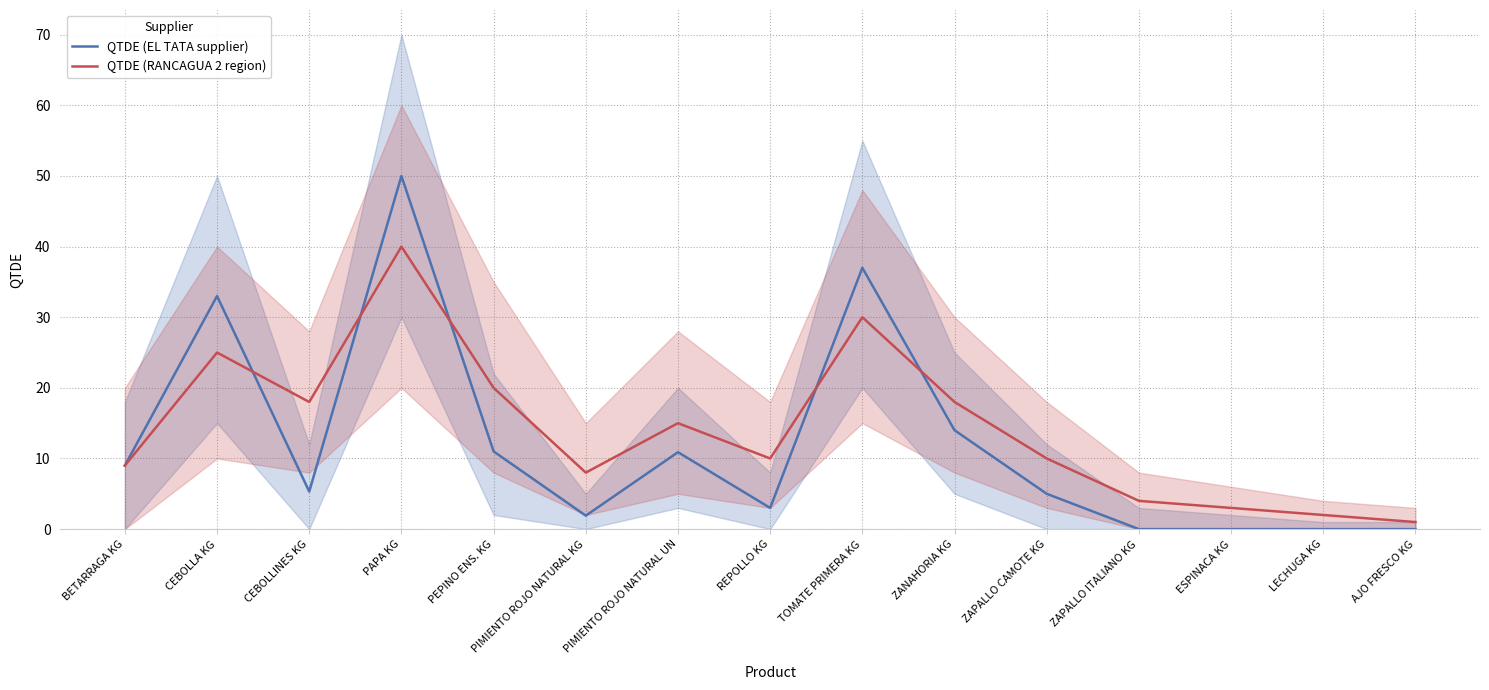

What is the sum of the QTDE (RANCAGUA 2 region) values at ESPINACA KG and ZAPALLO ITALIANO KG?

7.0